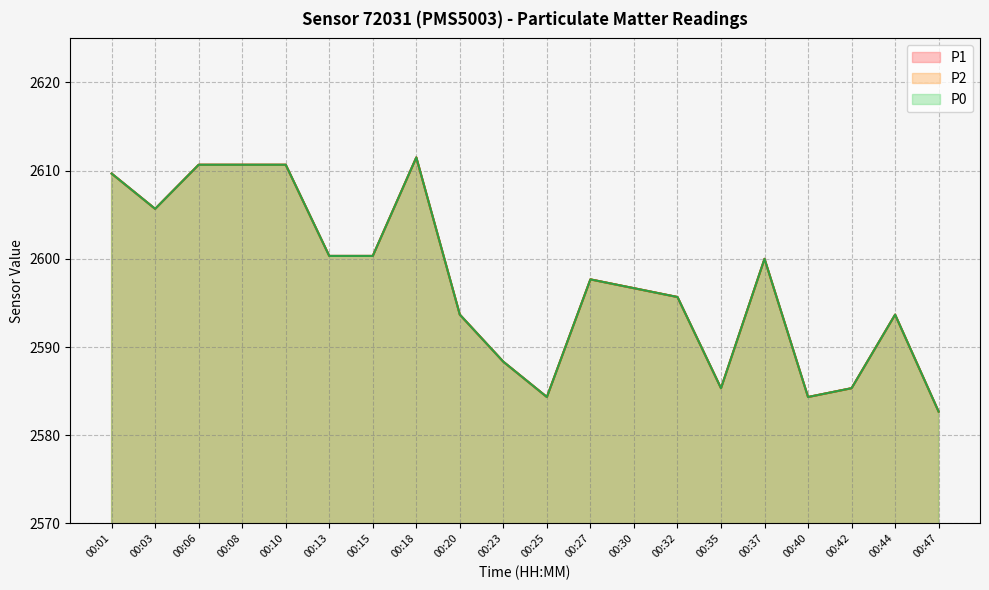

True or false: P2 and P0 cross at least once.

False